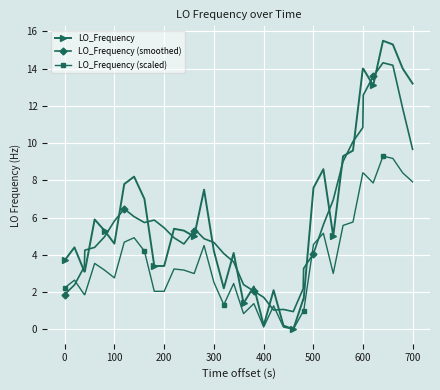

What is the value of the LO_Frequency (scaled) point at the 32nd from the left?

5.6